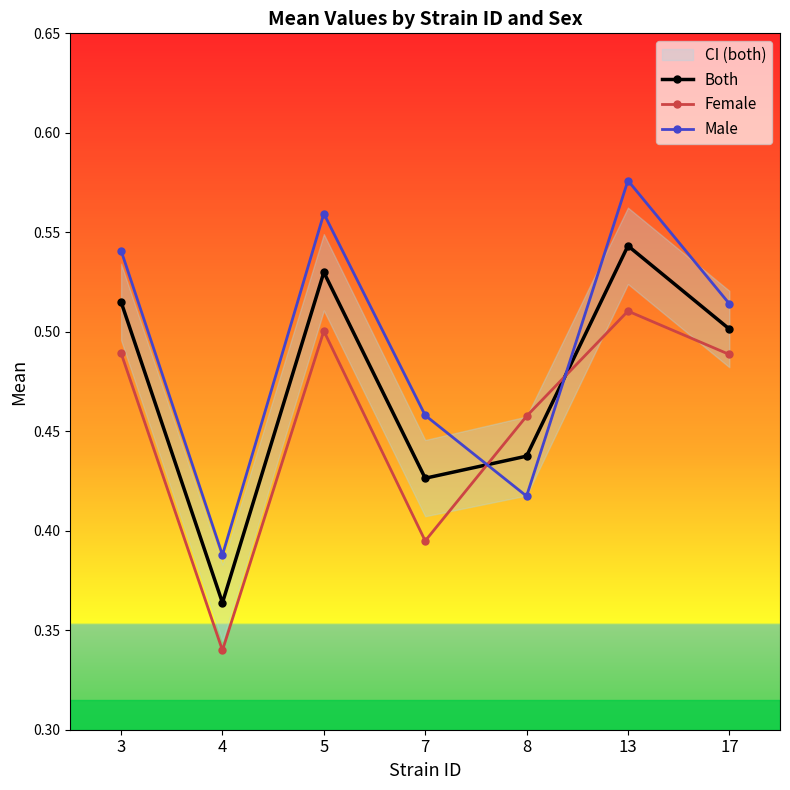

What is the value of the Female point at the 5th from the left?

0.5